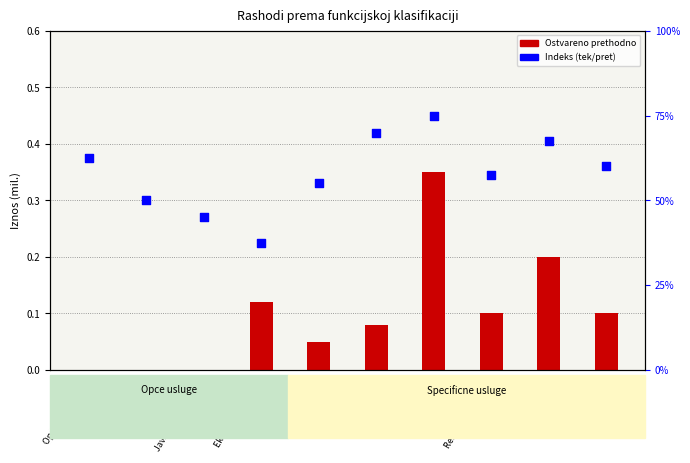

Which series contains the highest Y value?

Indeks (tek/pret)